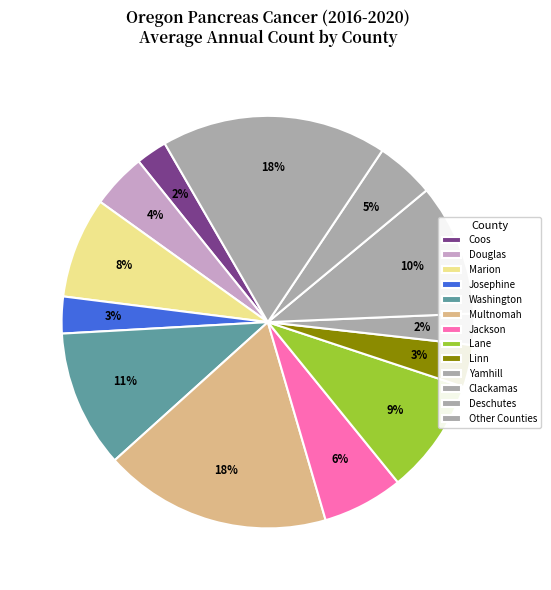

Is there any slice that represents more than half of the pie?

No